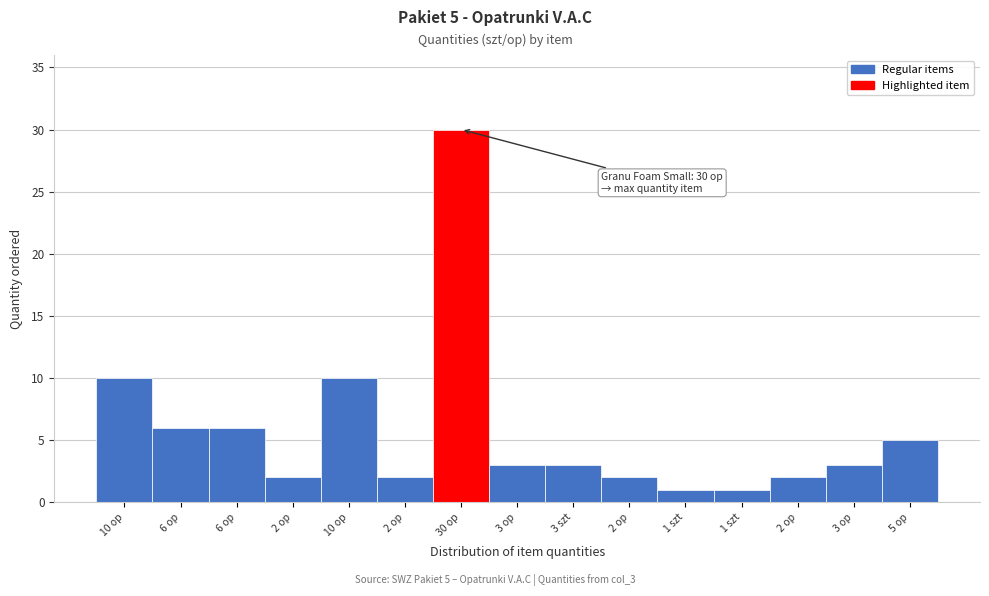

Does the chart contain any negative values?

No